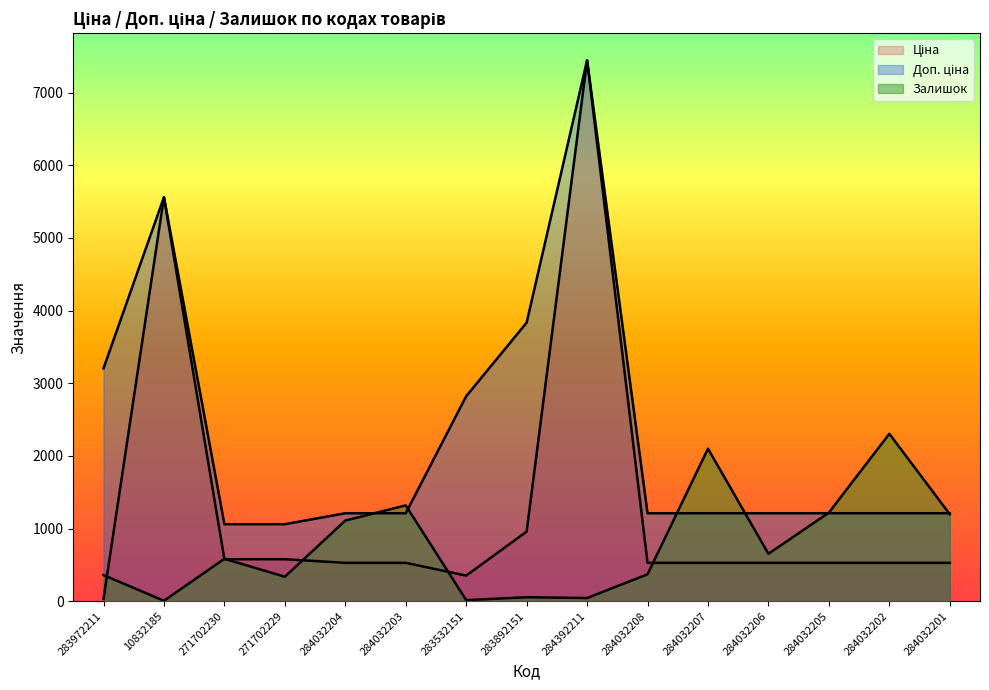

Reading left to right, extract all data points from this chart.

Ціна: 32.0	5560.3	578.1	578.1	528.2	528.2	352.6	958.4	7444.6	528.2	528.2	528.2	528.2	528.2	528.2
Доп. ціна: 3205.0	5560.3	1060.0	1060.0	1210.7	1210.7	2821.2	3833.8	7444.6	1210.7	1210.7	1210.7	1210.7	1210.7	1210.7
Залишок: 360.0	6.0	584.0	337.0	1110.0	1319.0	15.0	55.0	44.0	371.0	2099.0	653.0	1219.0	2304.0	1197.0